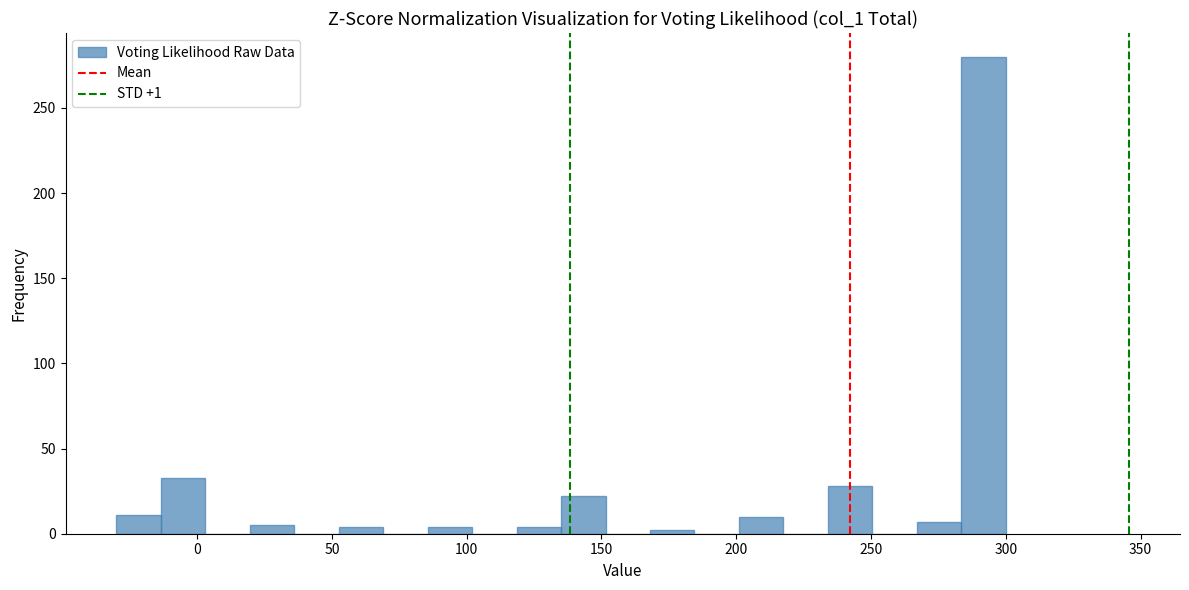

Read against the x-axis, roughly where is the centre of the tallest bar?

290